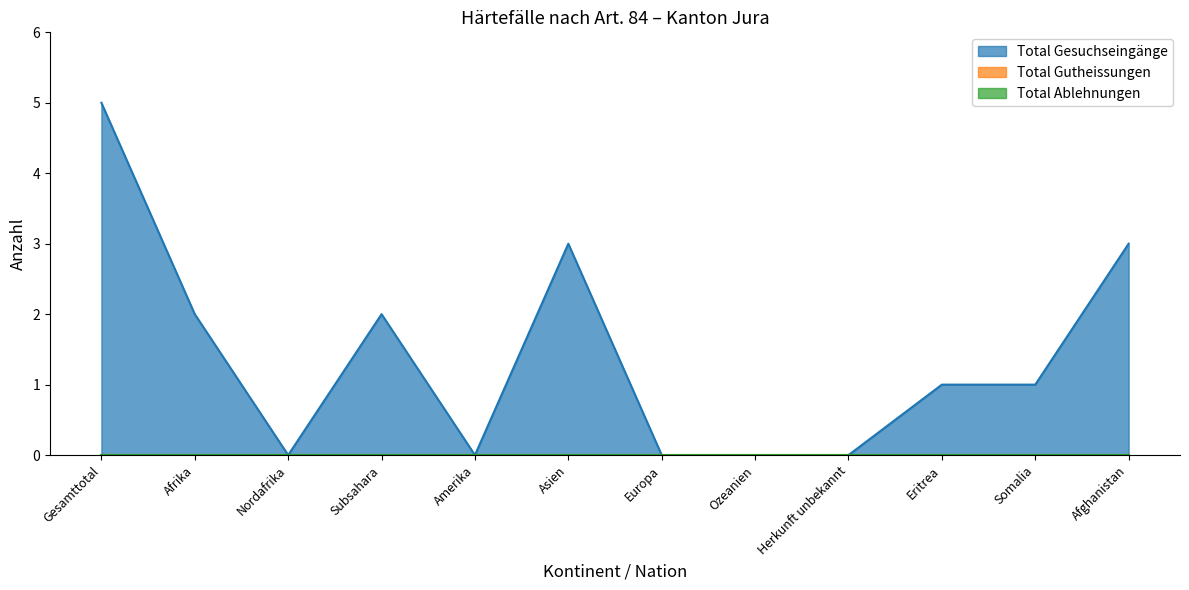

What is the difference between the maximum and minimum values in the Total Gesuchseingänge series?

5